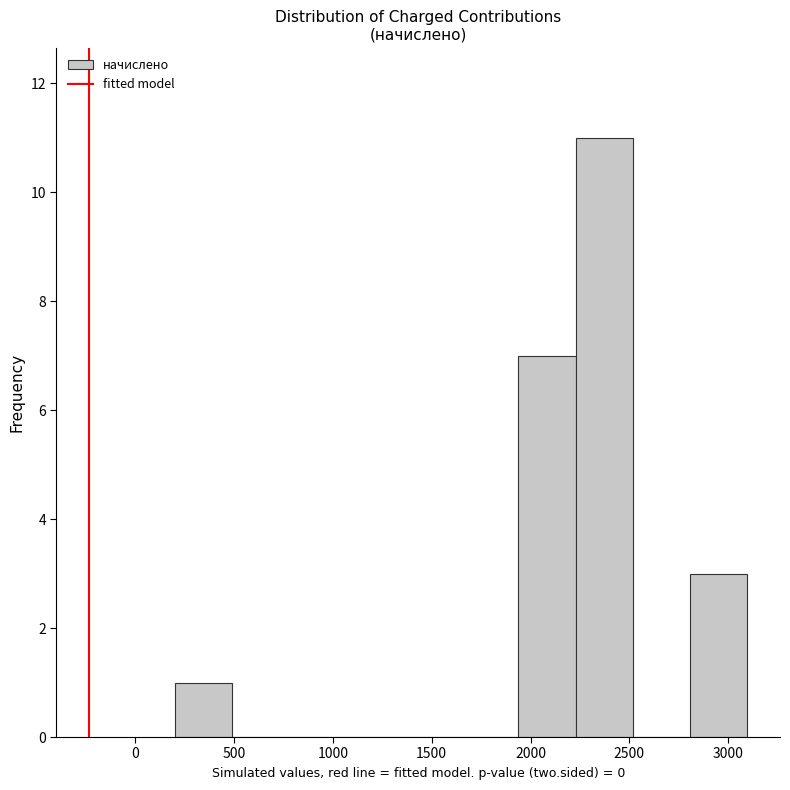

Over which range of the x-axis is the bar tallest?

2250 to 2500